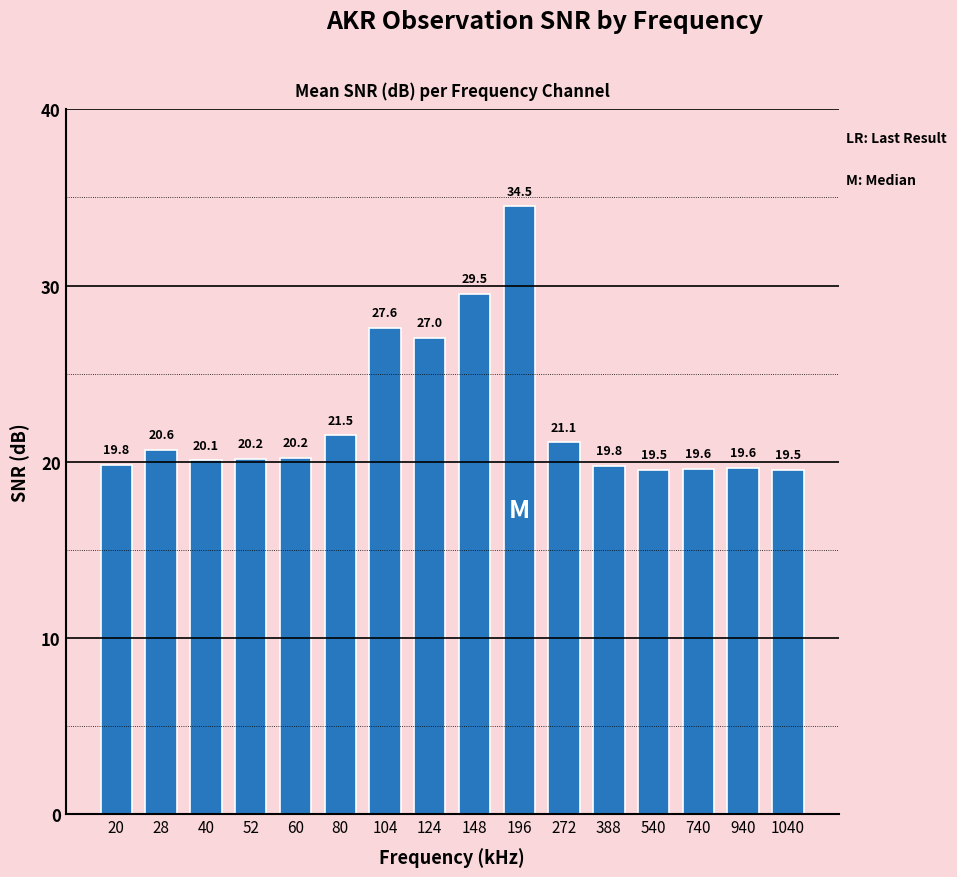

What is the value of the 16th bar from the left?

19.5